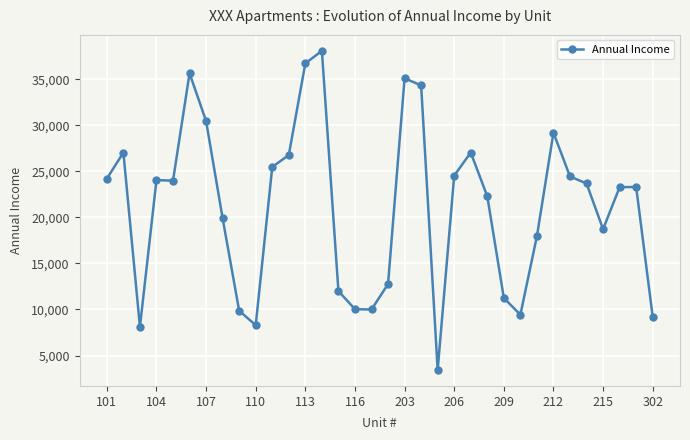

True or false: the data has more than 1 interior local peaks.

True